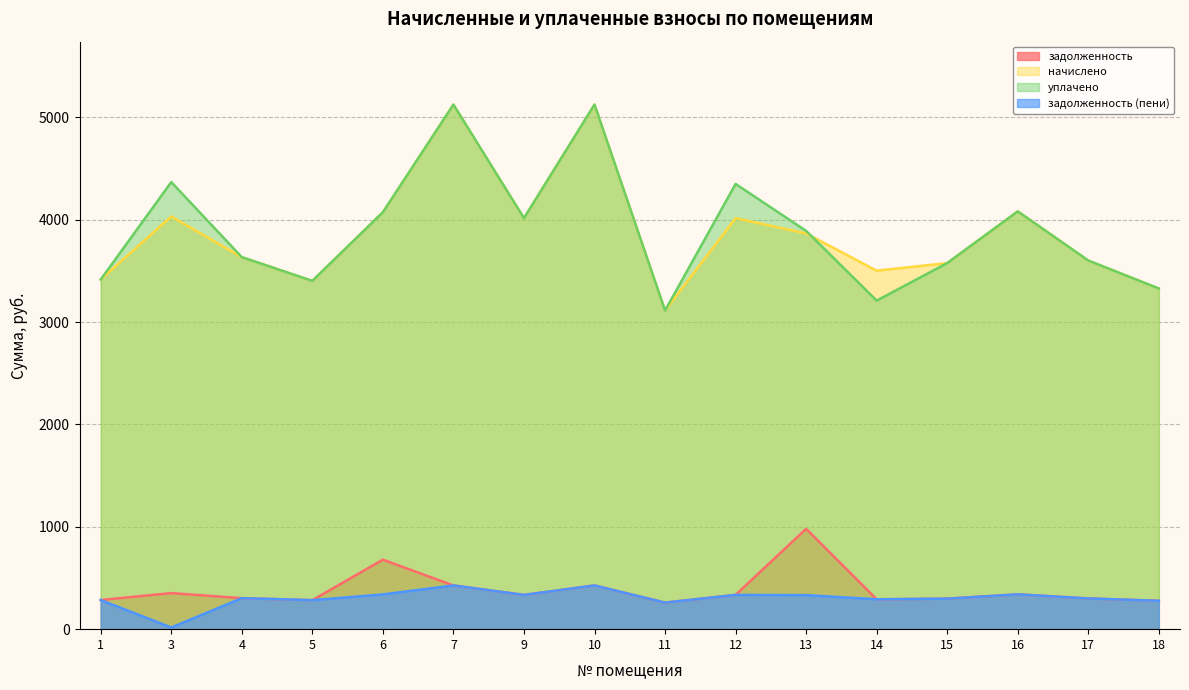

How many lines are shown in the chart?

4